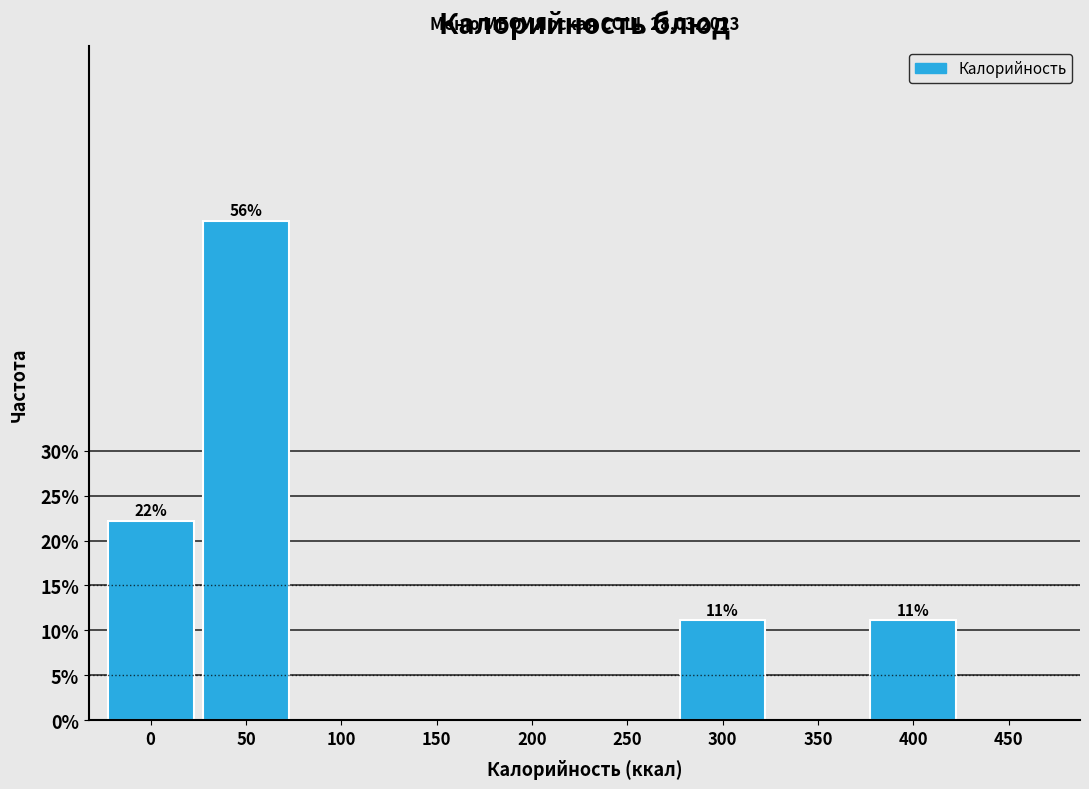

Reading left to right, what are all the values shown in this chart?

0=22.2	50=55.6	100=0.0	150=0.0	200=0.0	250=0.0	300=11.1	350=0.0	400=11.1	450=0.0